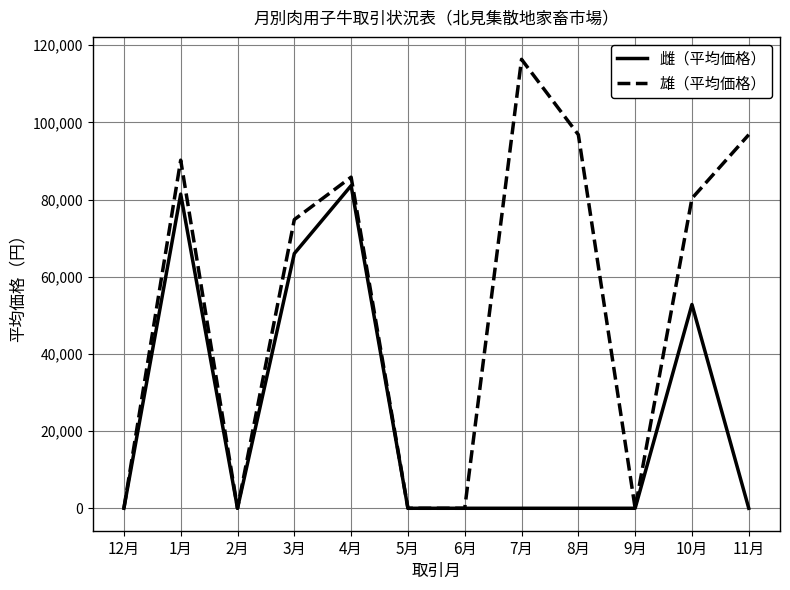

What is the difference between the maximum and minimum values in the 雄（平均価格） series?

116325